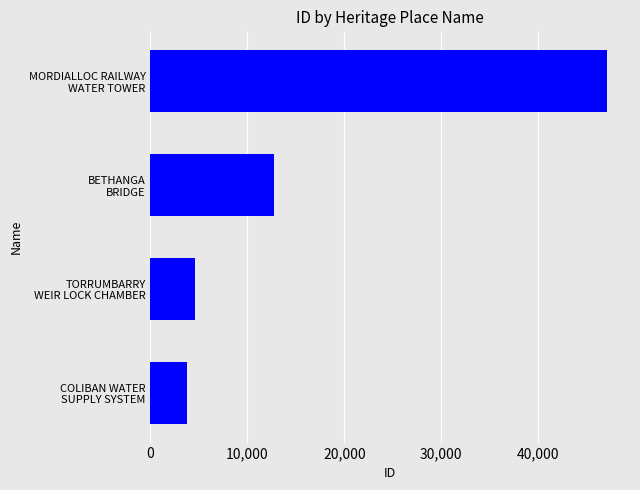

What is the difference between the second highest and minimum values?

8954